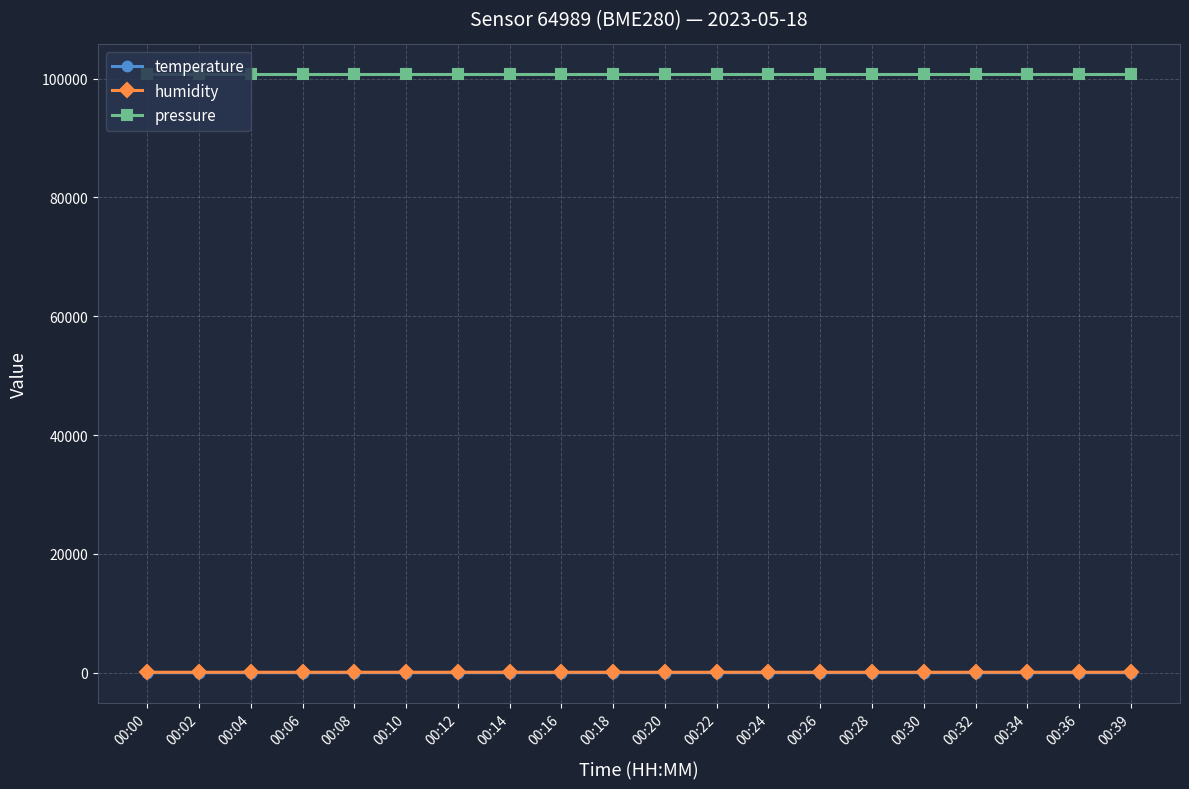

What is the maximum value shown in the chart?

100700.0